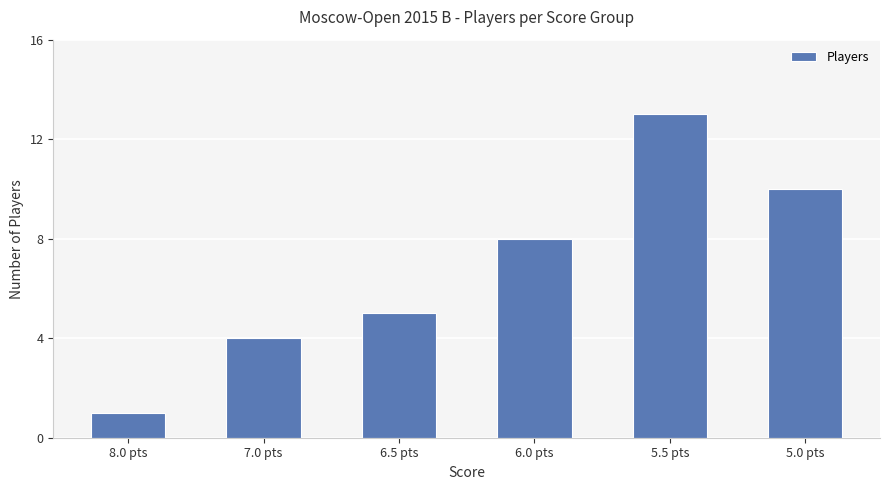

Which category has the highest value across all series?

5.5 pts